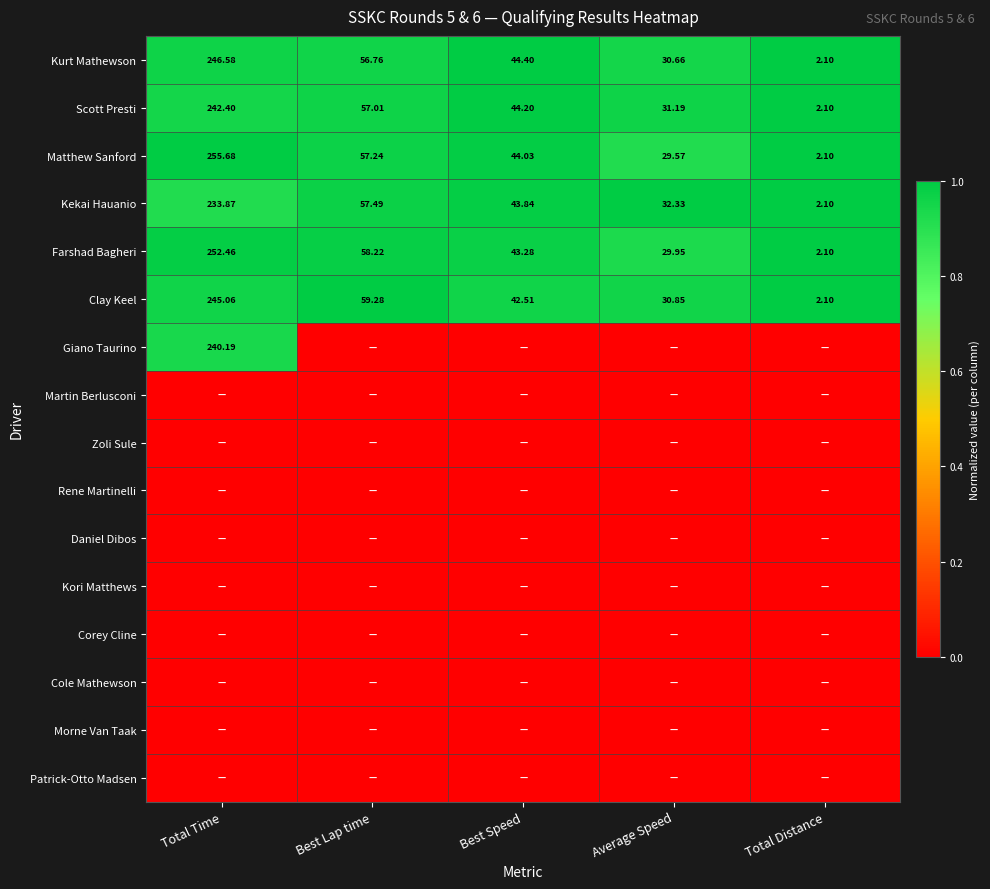

At which label does Farshad Bagheri reach its minimum?

Total Distance